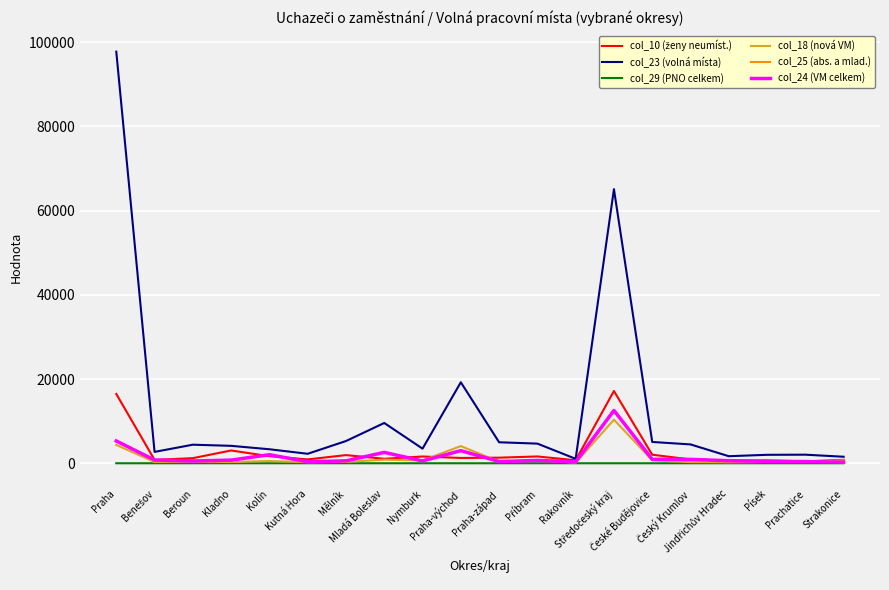

Which series has the largest total across all categories?

col_23 (volná místa)